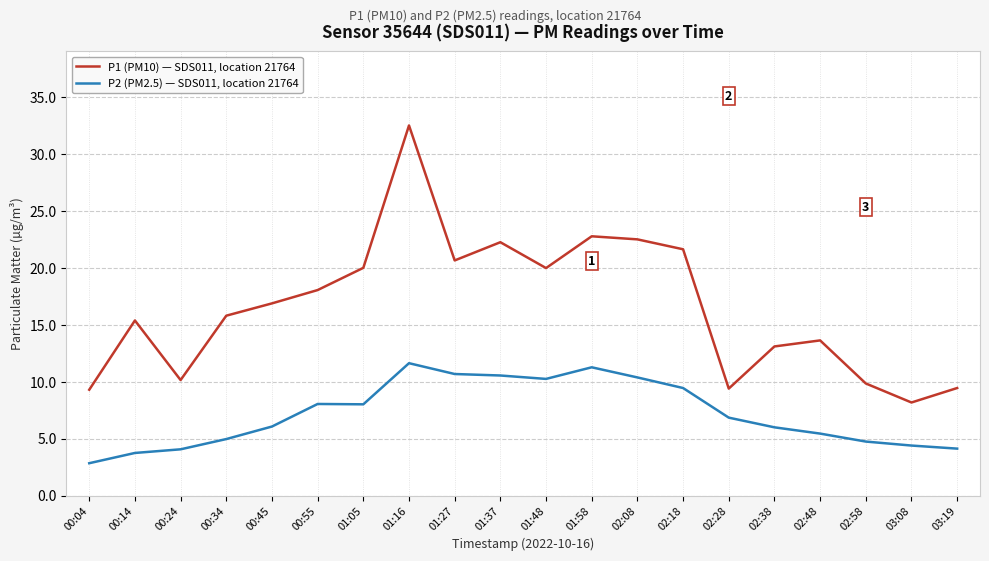

What position from the left is 02:58?

18